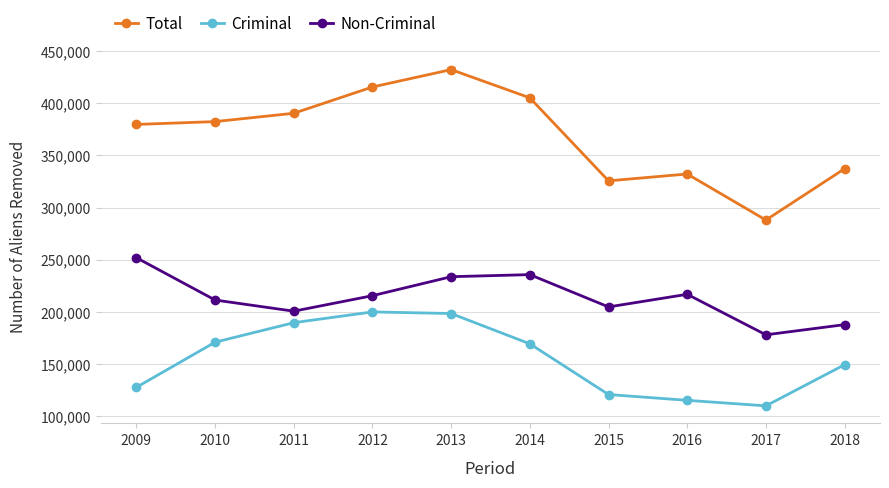

What is the difference between the Non-Criminal values at 2013 and 2016?

16867